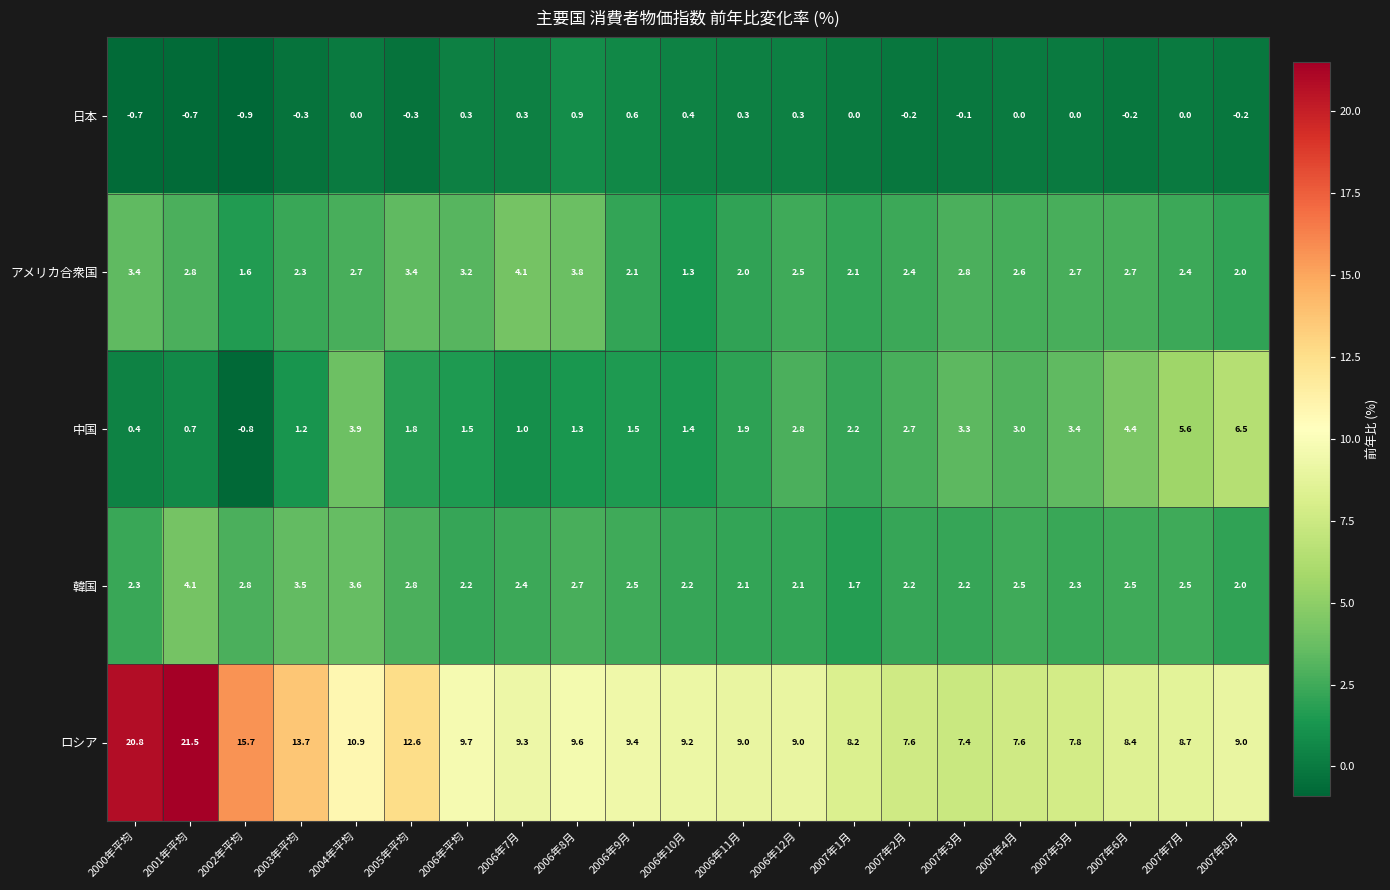

At 2006年8月, list the series in order from smallest to largest.

日本, 中国, 韓国, アメリカ合衆国, ロシア